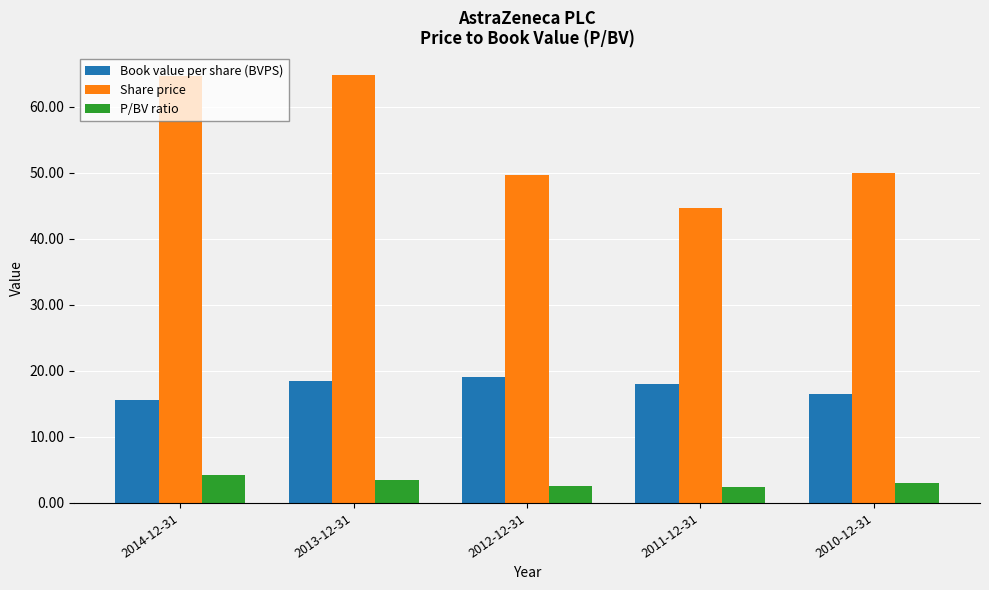

What is the label of the 5th bar from the right?

2014-12-31